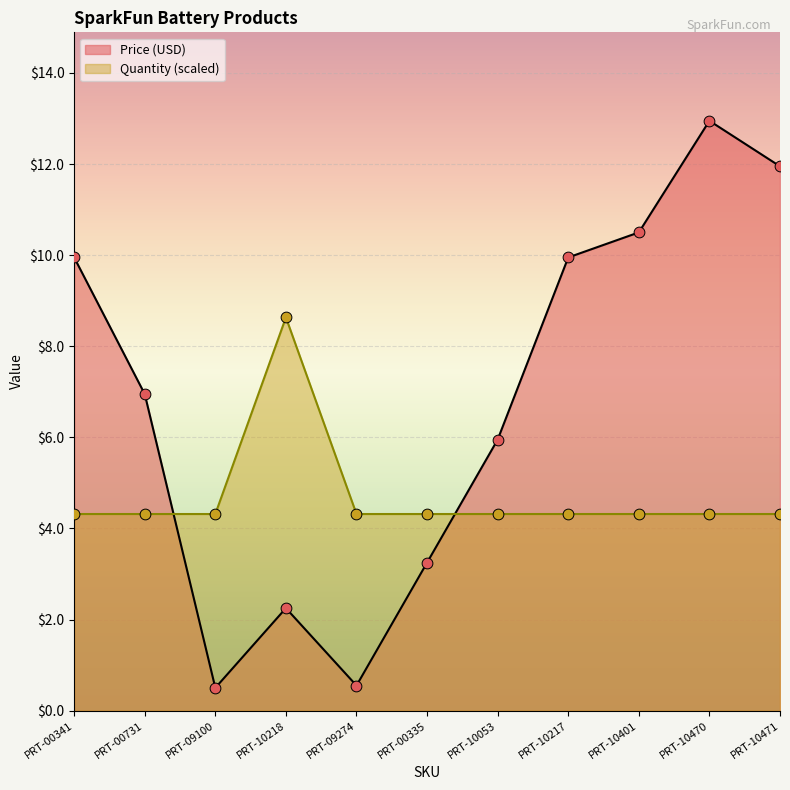

Which series reaches the minimum Y coordinate?

Price (USD)